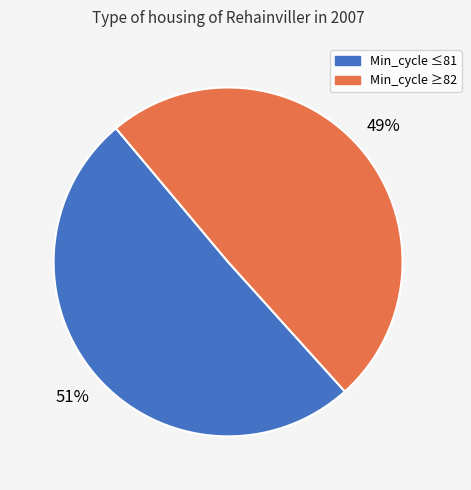

Count the number of slices in the pie.

2